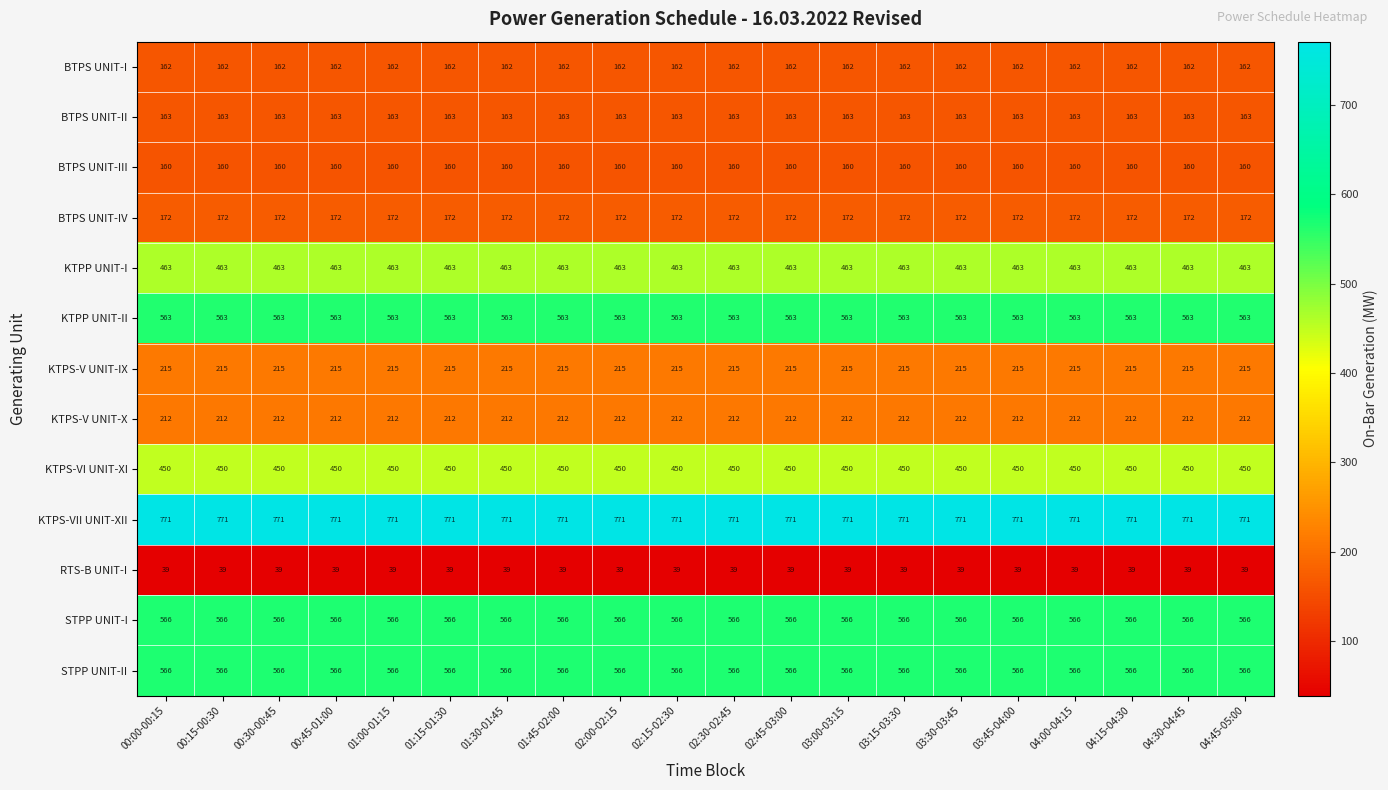

Which series has the largest total across all categories?

KTPS-VII UNIT-XII